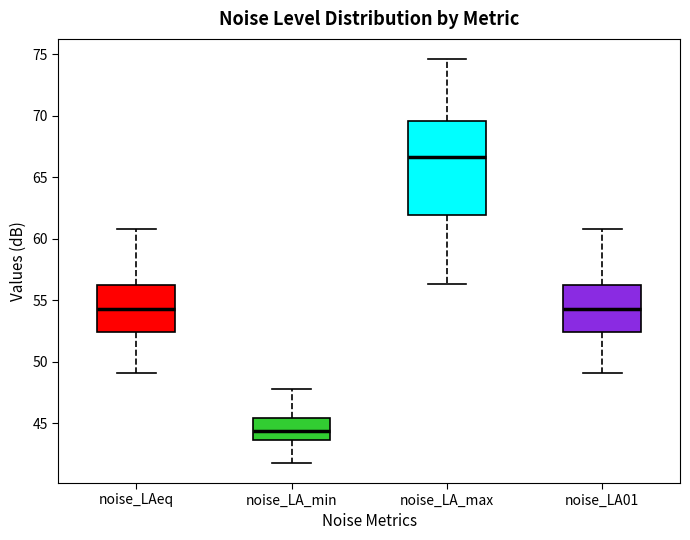

Where is the lower edge of the box for noise_LAeq on the y-axis? The values are not printed on the chart, so give them approximately, as read against the axis.

52.5